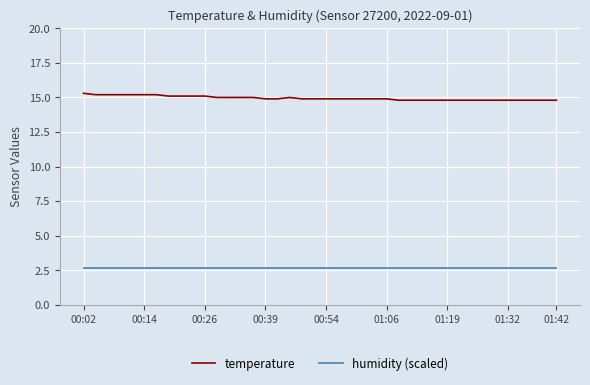

Does the chart display data point markers on the line(s)?

No